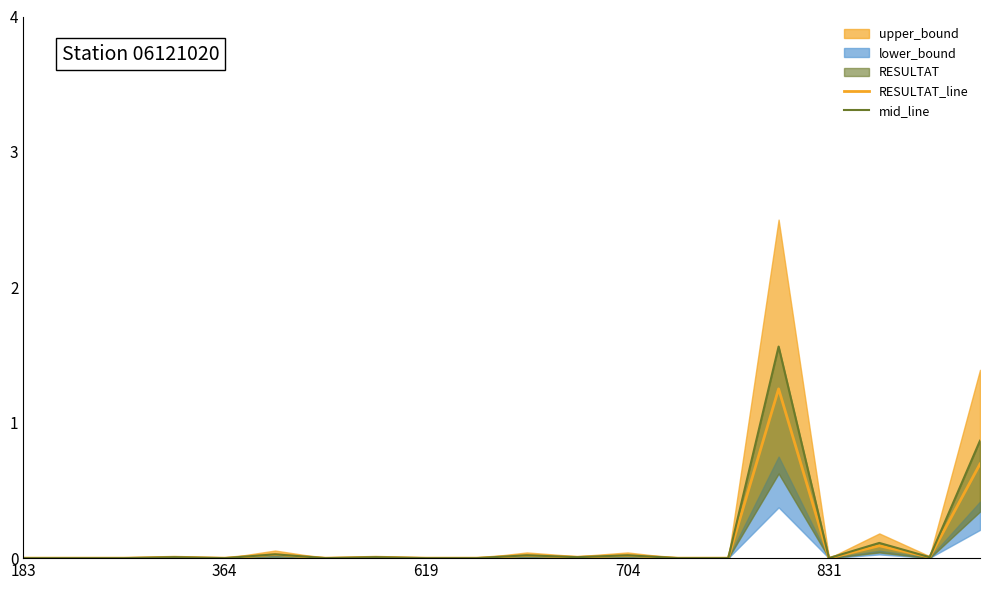

Is it true that RESULTAT_line equals -0.7 at 619?

False